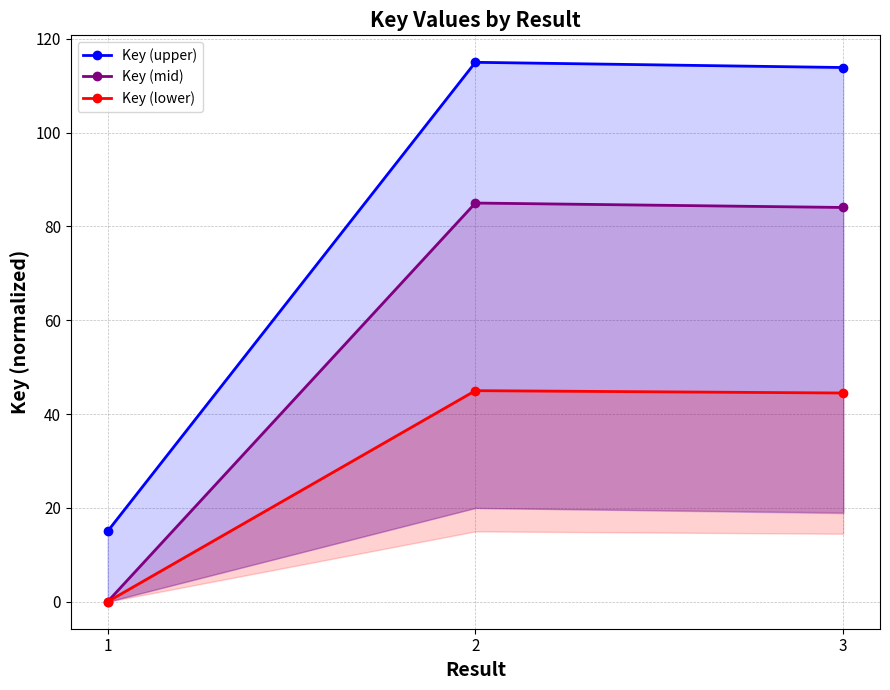

What is the spread (max minus min) of values at 3?

69.4